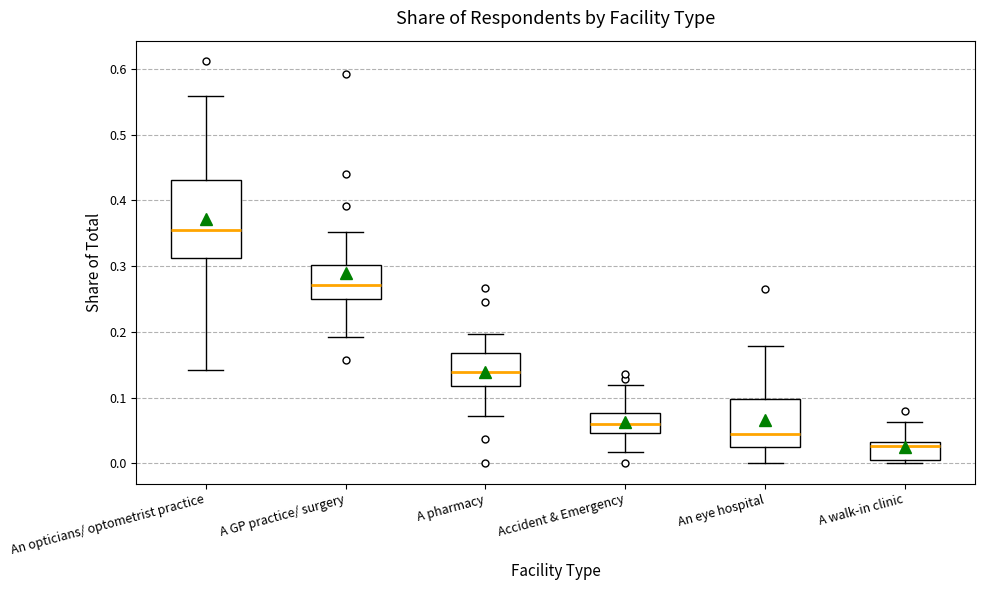

Where does the median line of the box for A GP practice/ surgery sit on the y-axis? The values are not printed on the chart, so give them approximately, as read against the axis.

0.27